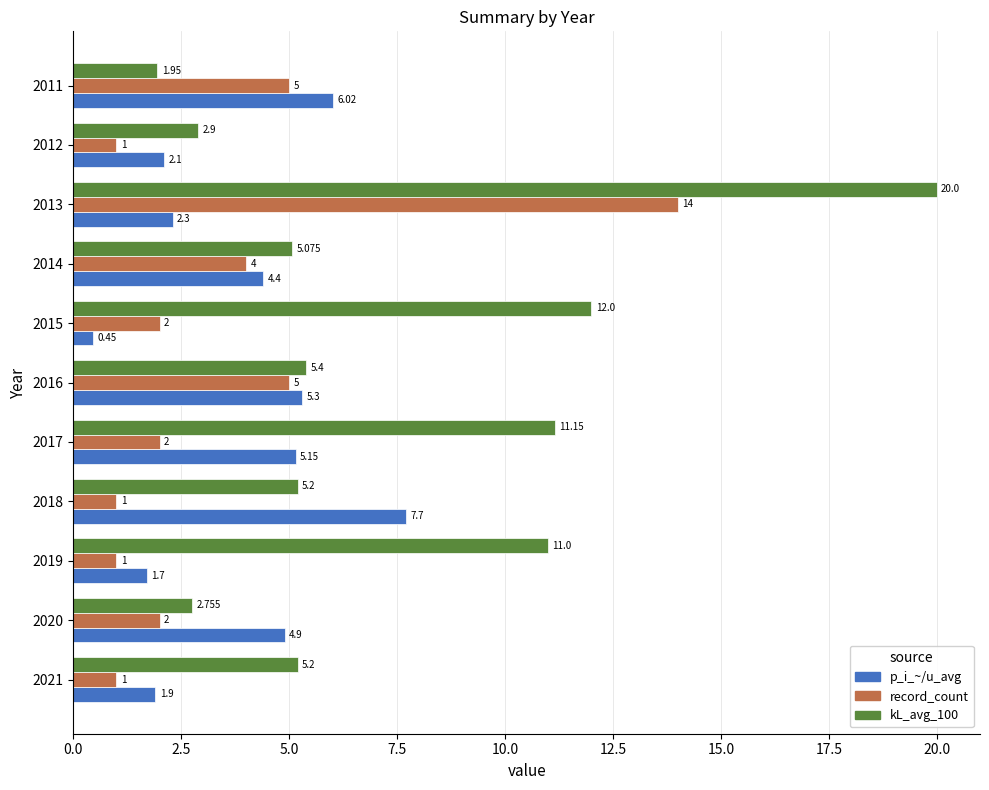

What are all the series names shown in the legend?

p_i_~/u_avg, record_count, kL_avg_100